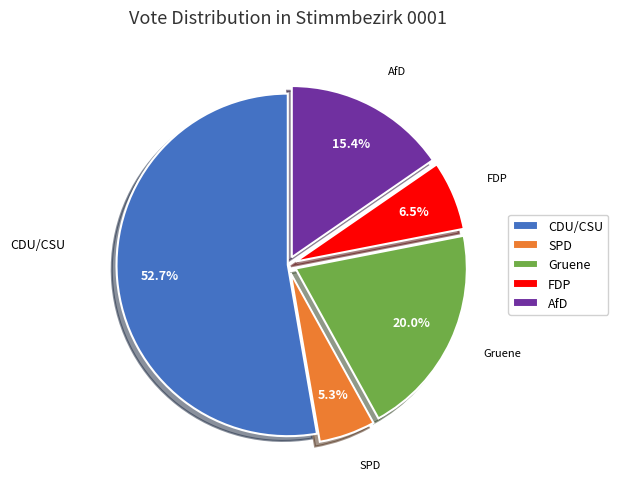

What is the total percentage of AfD and Gruene?

35.4%